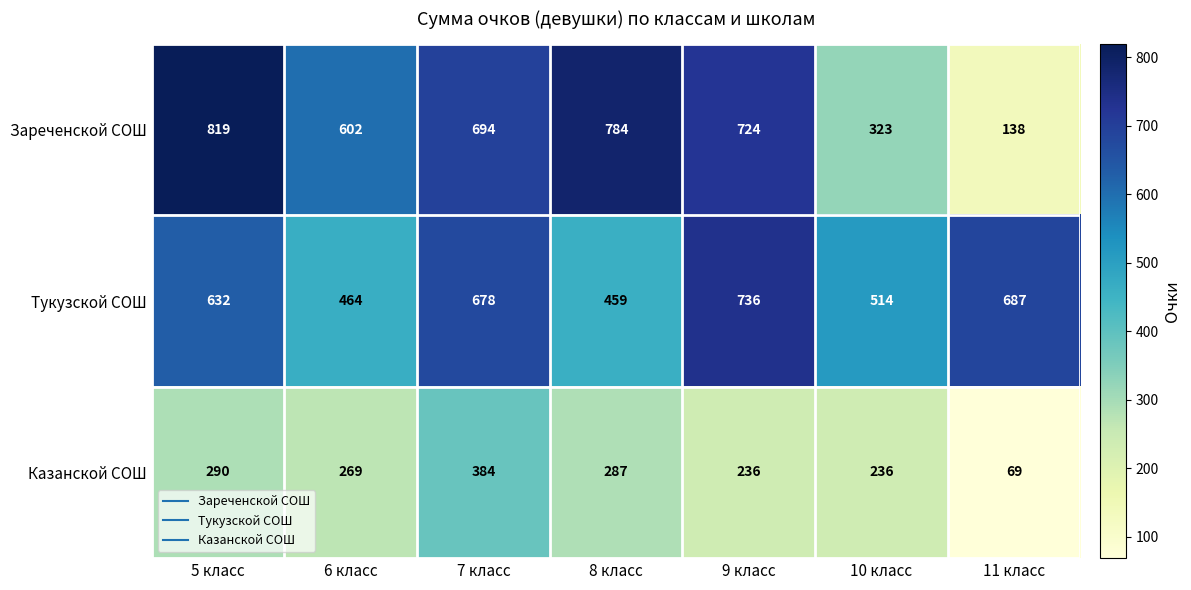

Which series has the largest total across all categories?

Тукузской СОШ